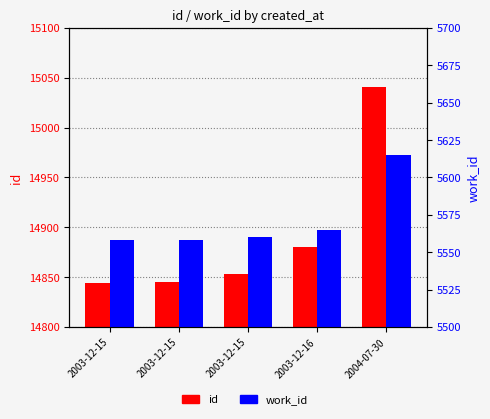

What is the difference between the id values at 2003-12-16 and 2003-12-15?

27